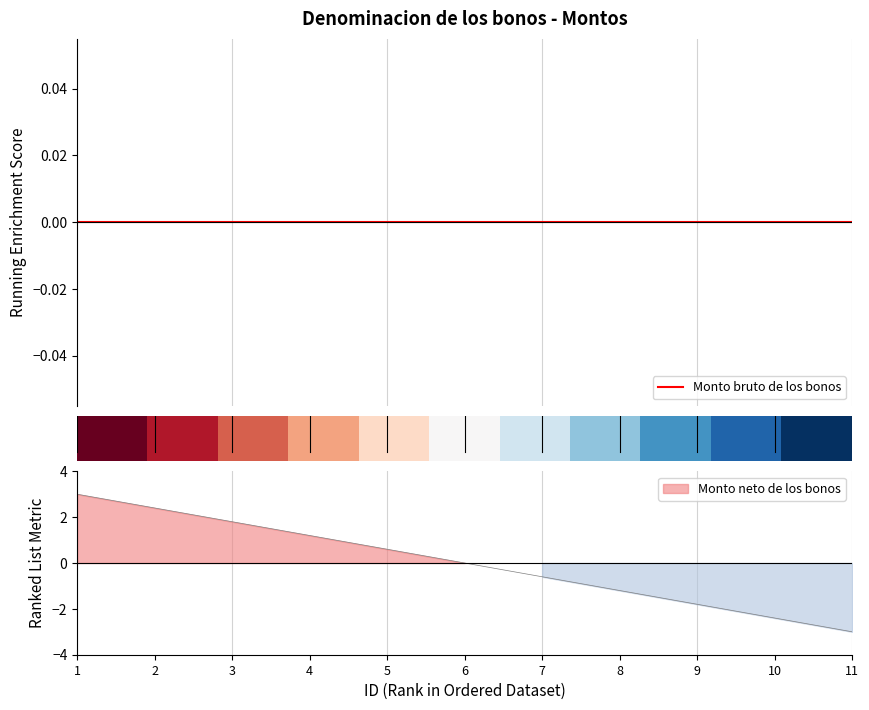

At which label does Monto bruto de los bonos reach its minimum?

1